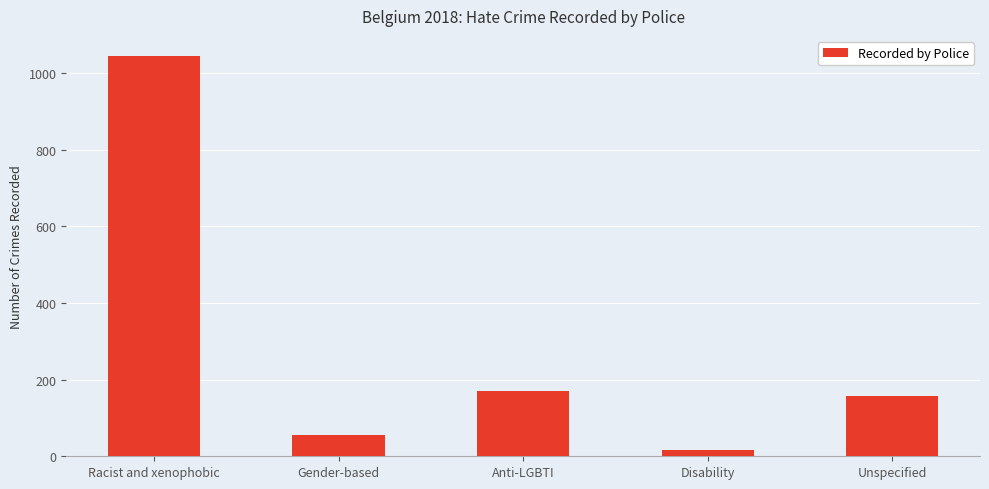

What is the difference between the maximum and minimum values?

1028